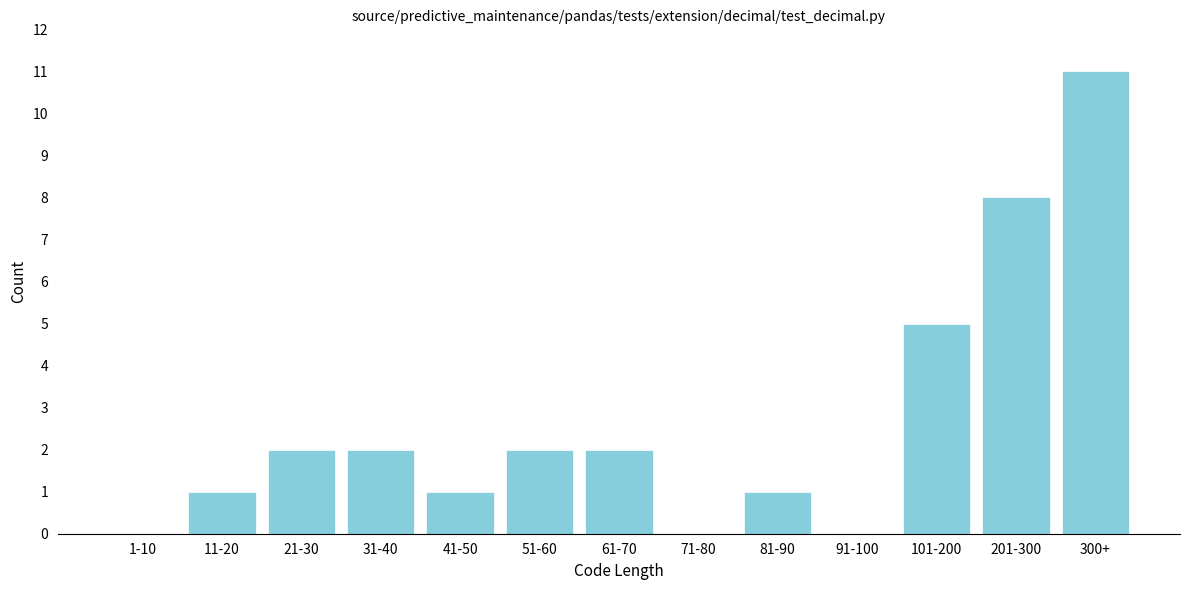

Reading left to right, list all the values displayed in this chart.

1-10=0	11-20=1	21-30=2	31-40=2	41-50=1	51-60=2	61-70=2	71-80=0	81-90=1	91-100=0	101-200=5	201-300=8	300+=11